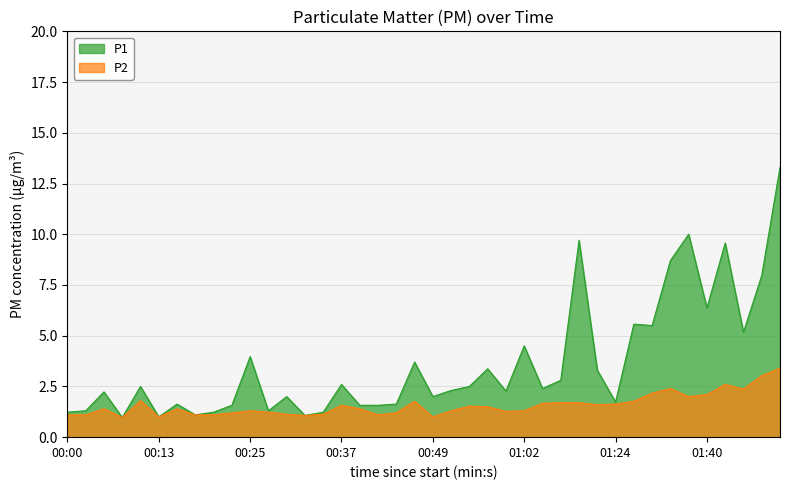

Is the value of P1 at 00:08 greater than the value of P2 at 00:00?

No